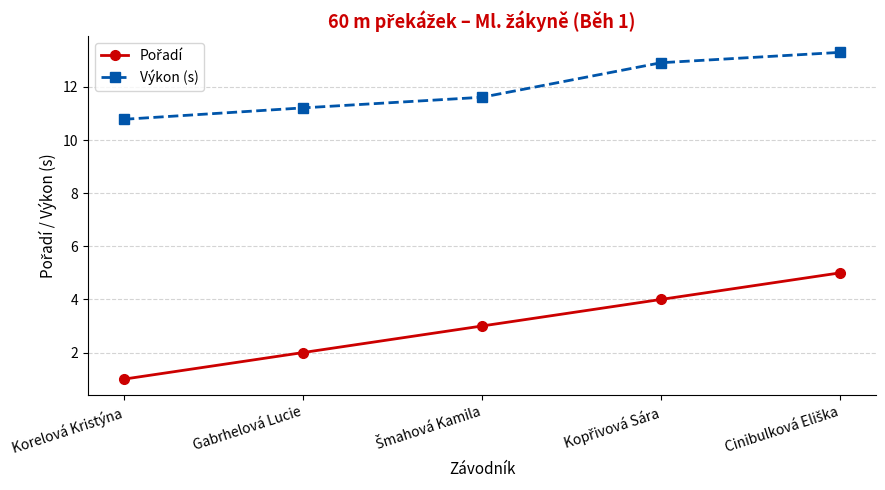

What is the sum of all Výkon (s) values?

59.8